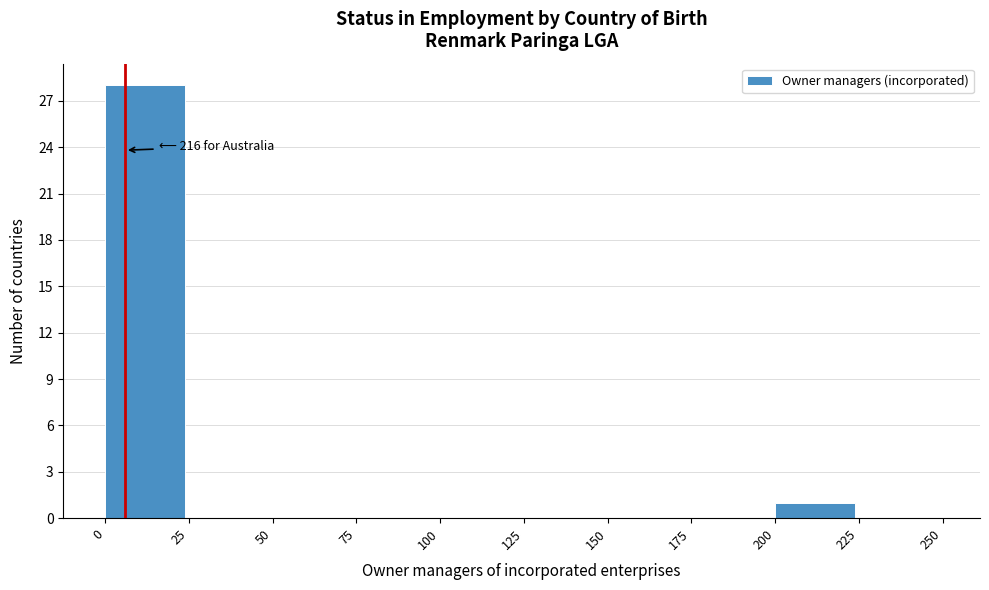

Which range on the x-axis has the tallest bar?

0 to 25